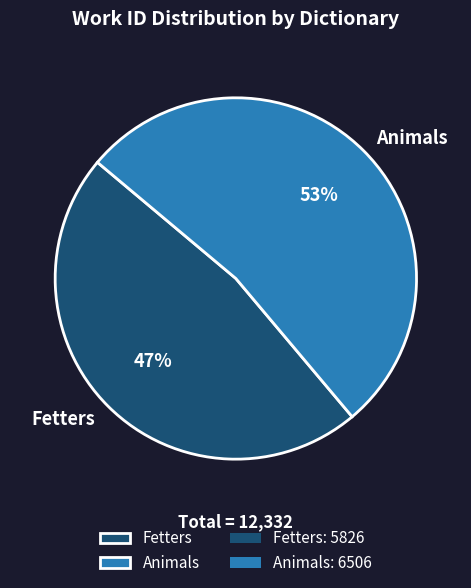

Is the sum of Fetters and Animals greater than half?

Yes